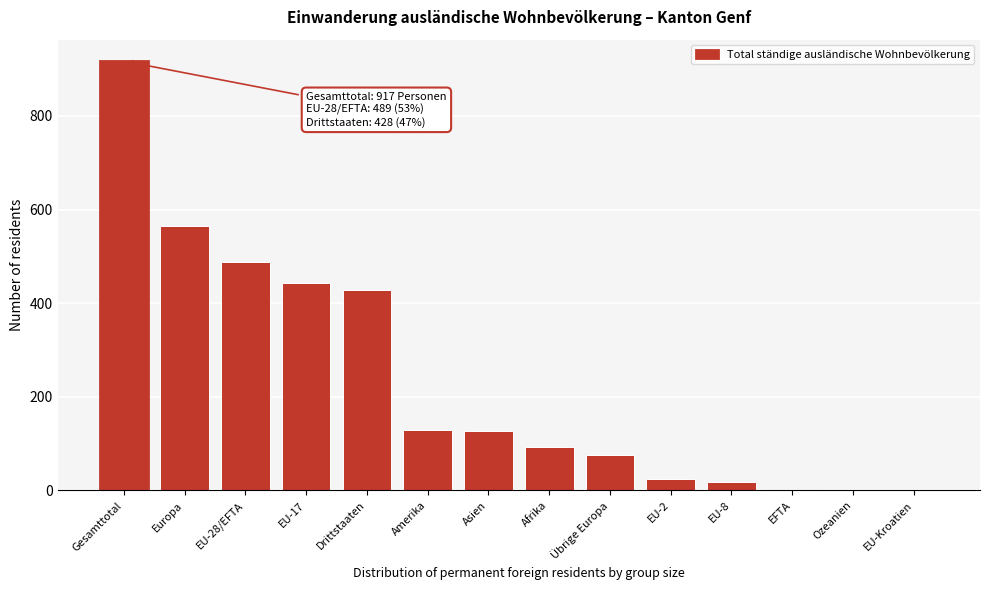

The chart shows a value of 331 at Europa. True or false?

False